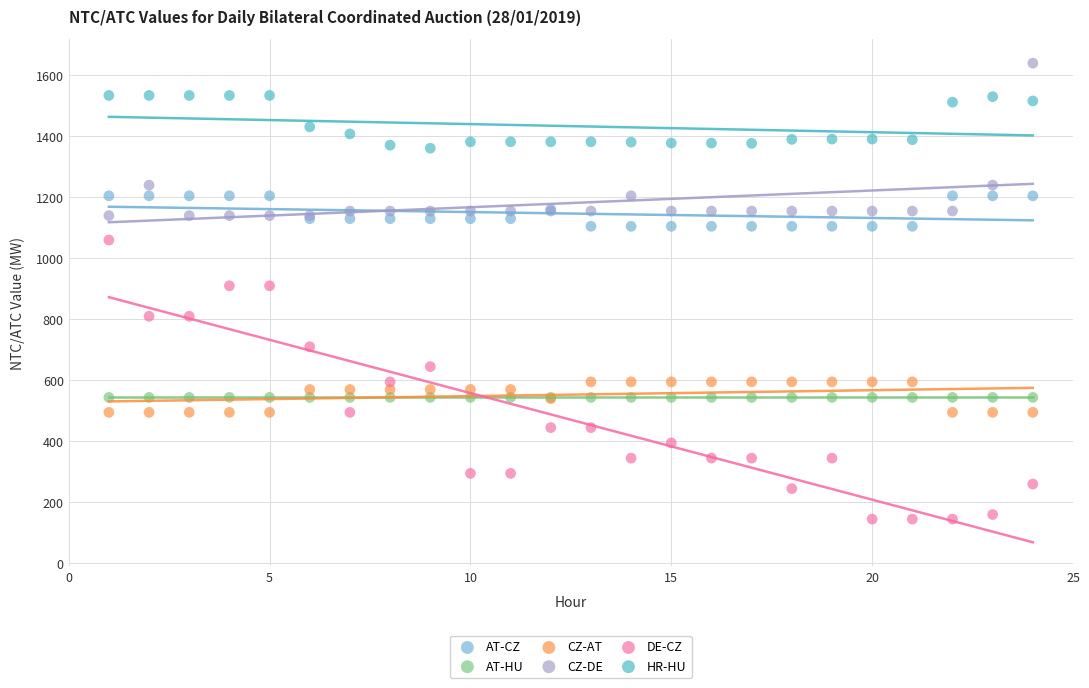

Which series reaches the minimum Y coordinate?

DE-CZ